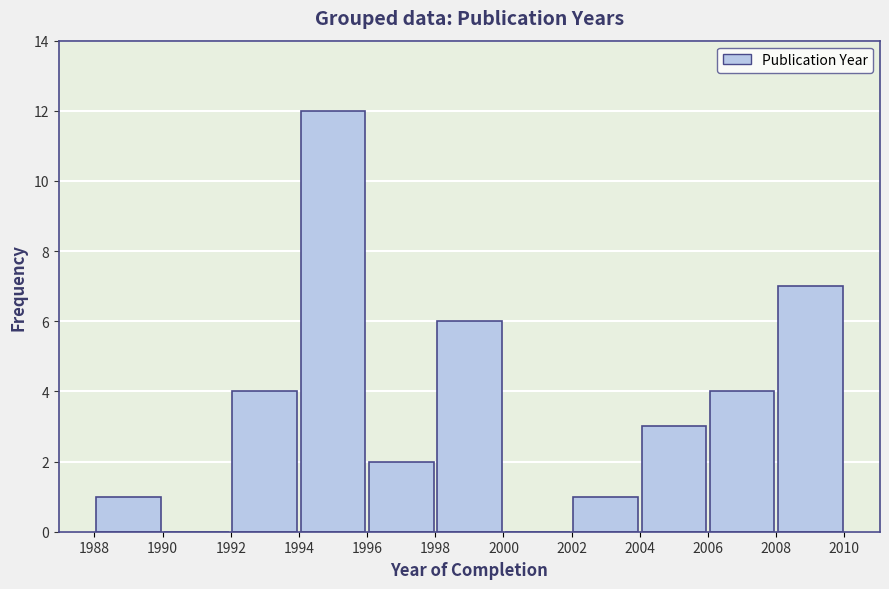

Which range on the x-axis has the tallest bar?

1994 to 1996